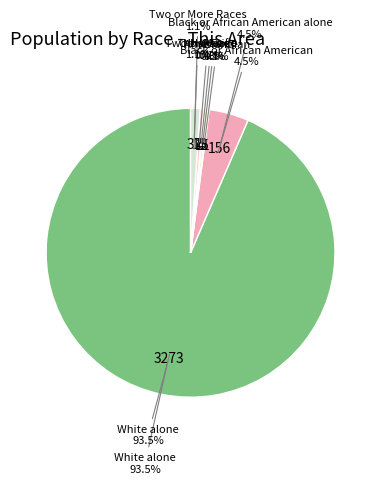

How many slices are in this pie chart?

7